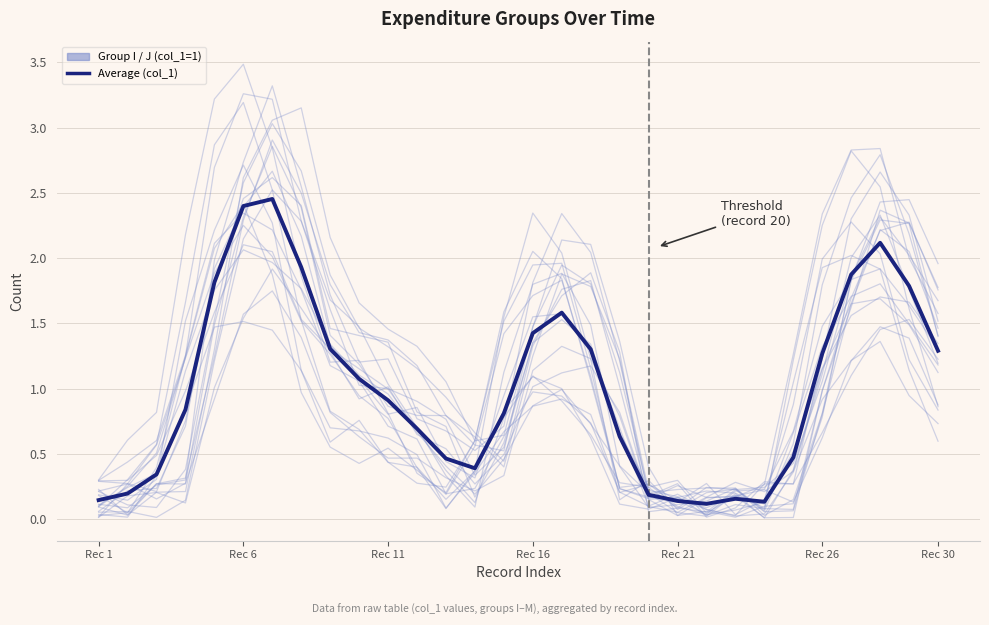

Is the value of Group I at 22 greater than the value of Average (col_1) at 24?

No